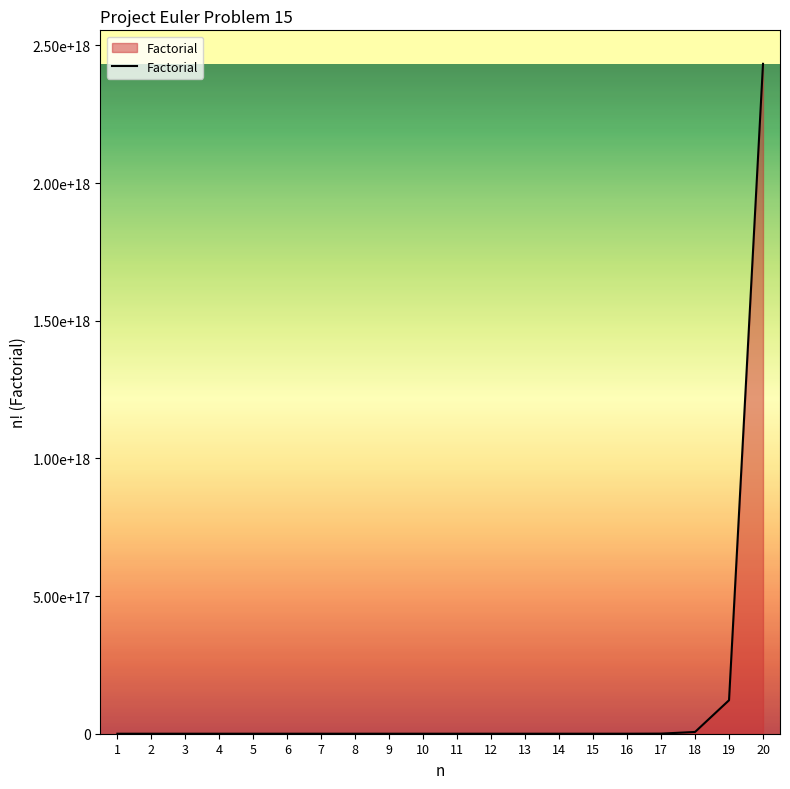

Rank the categories by value from highest to lowest.

20, 19, 18, 17, 16, 15, 14, 13, 12, 11, 10, 9, 8, 7, 6, 5, 4, 3, 2, 1